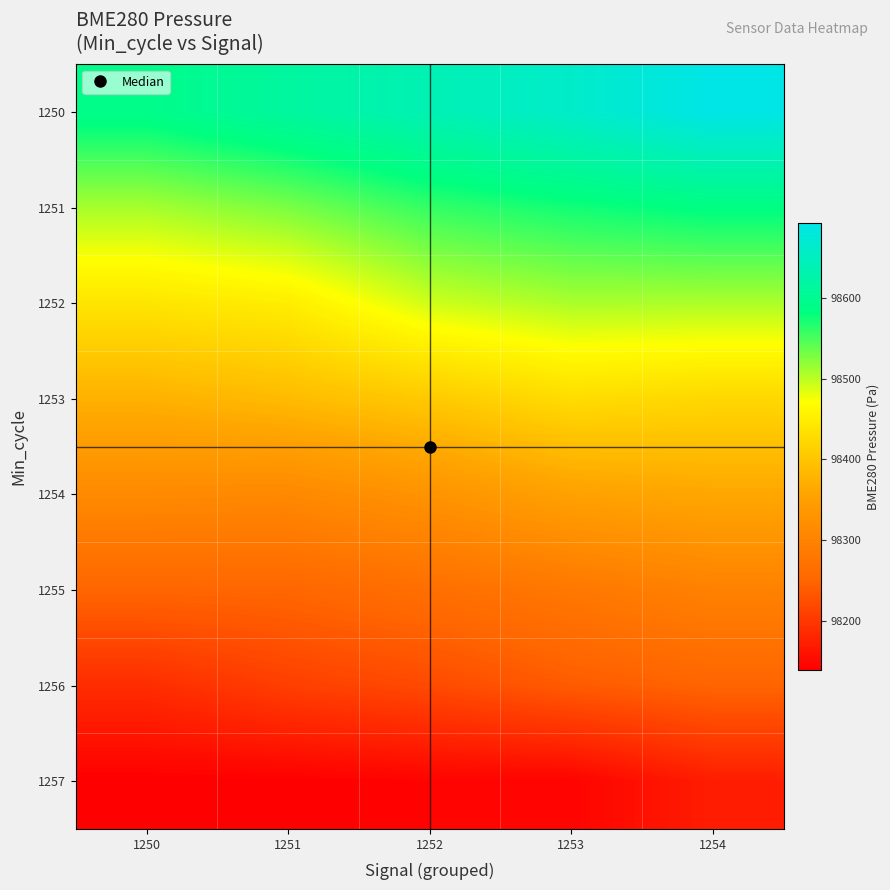

What is the spread (max minus min) of values at 1251?

476.2